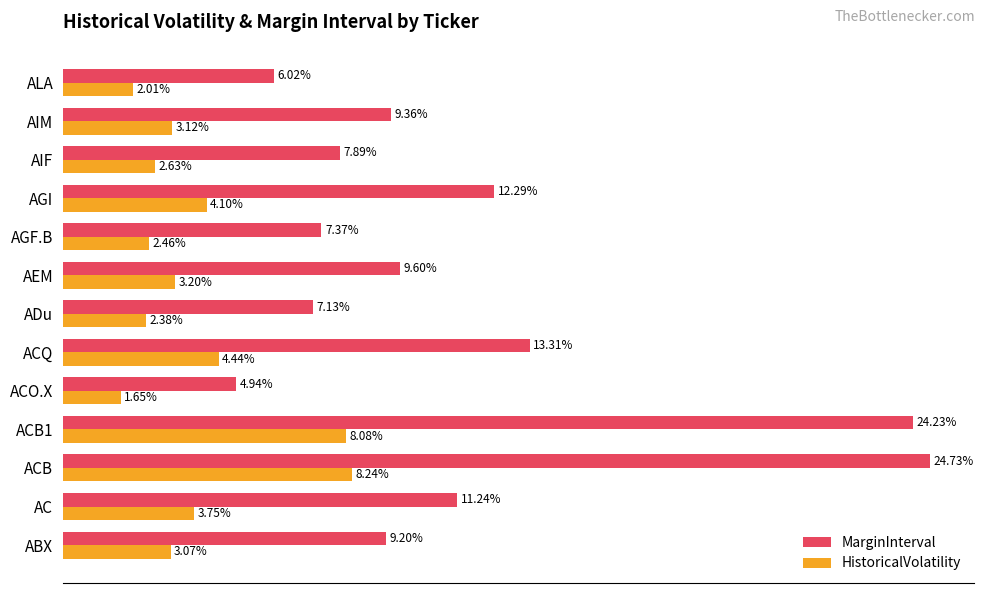

At which label is HistoricalVolatility closest to 4?

AGI